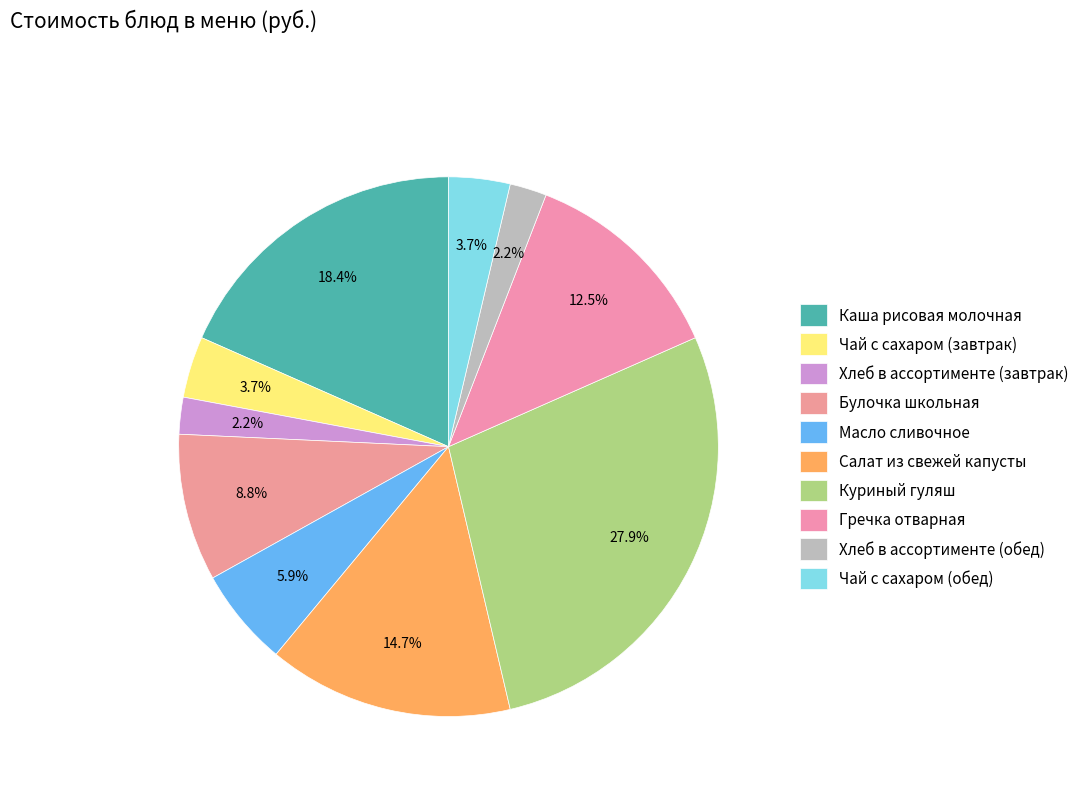

What percentage is the Каша рисовая молочная slice, to the nearest percent?

18%